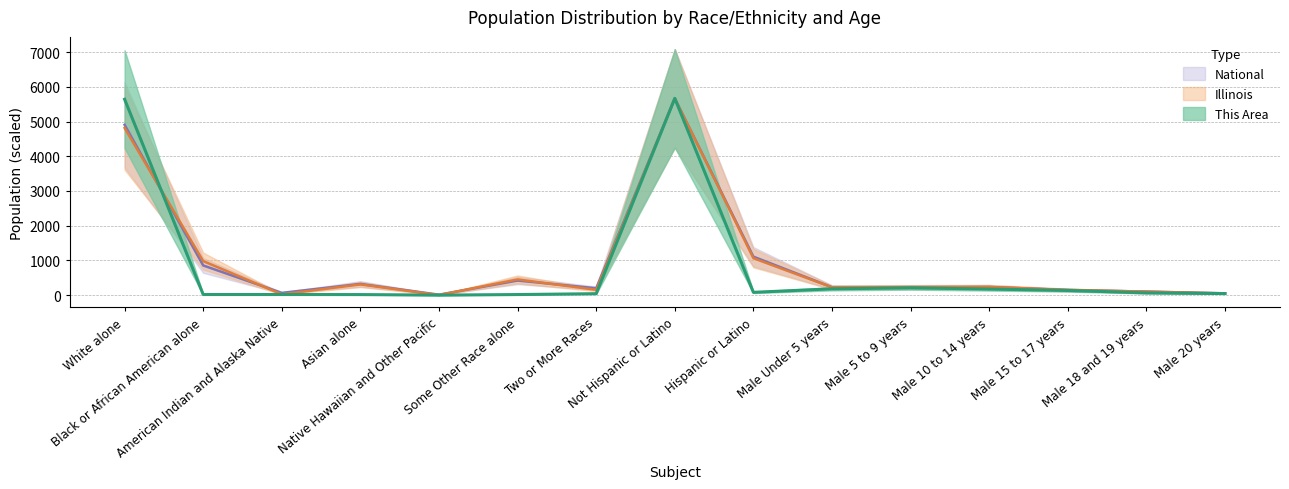

At how many categories does at least one series exceed 4845?

2